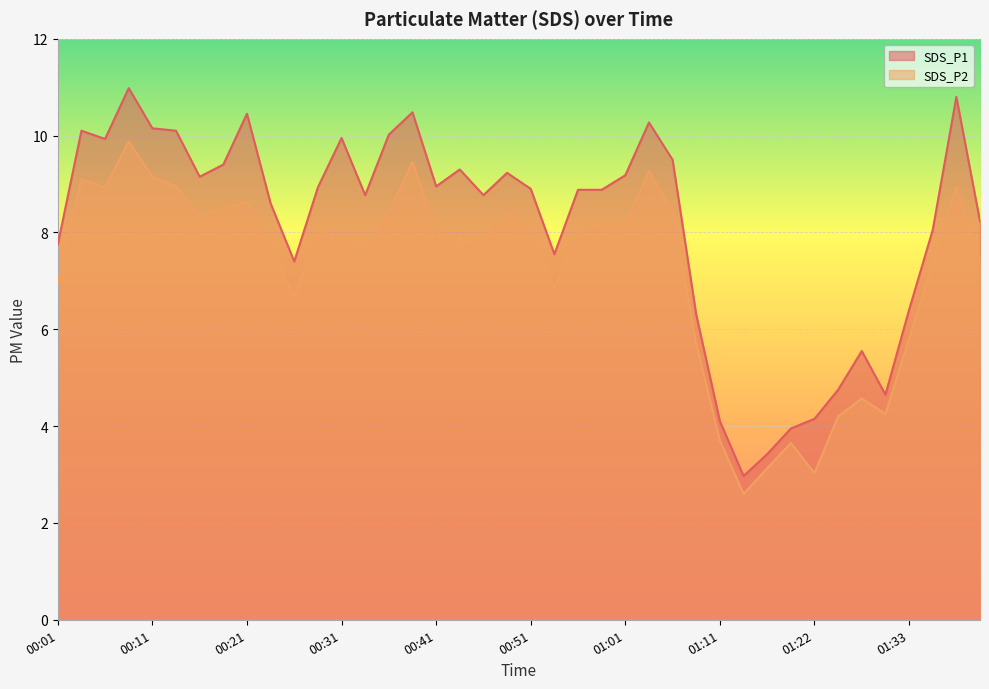

At which category does SDS_P1 reach its first local valley?

00:06